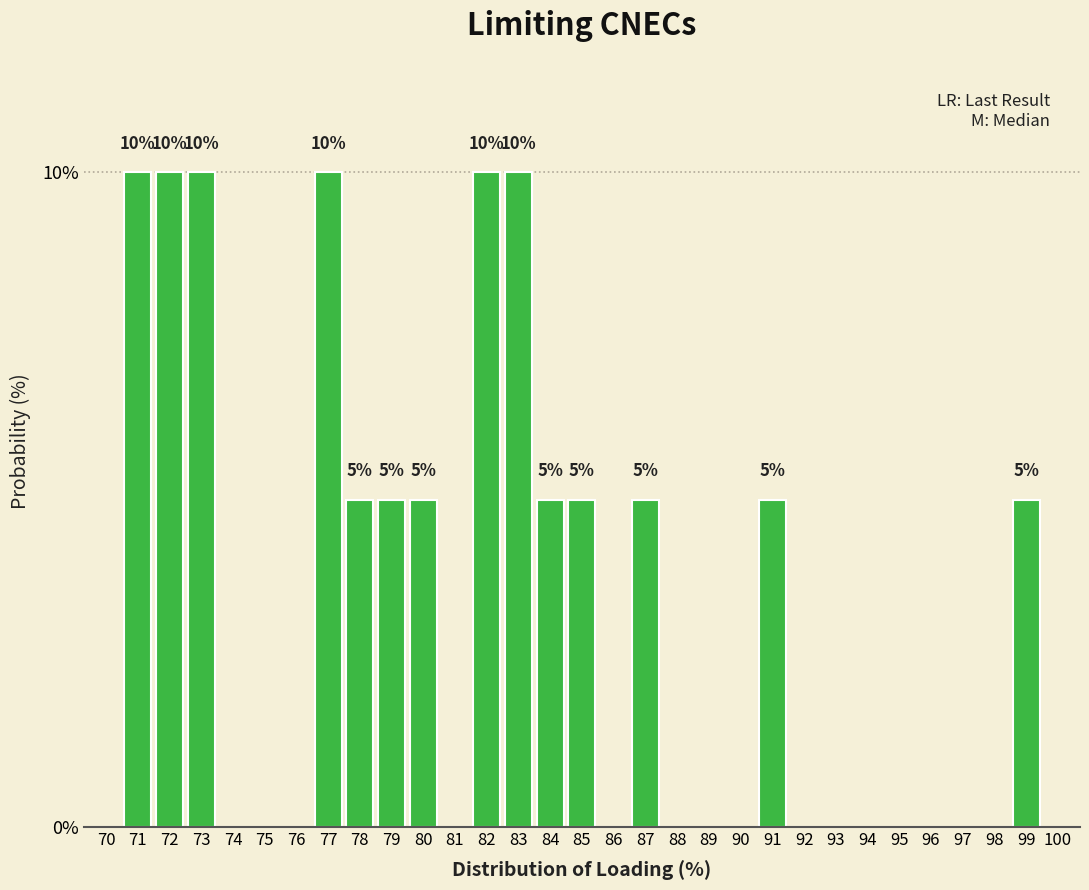

What is the change in value from 82 to 87?

-5